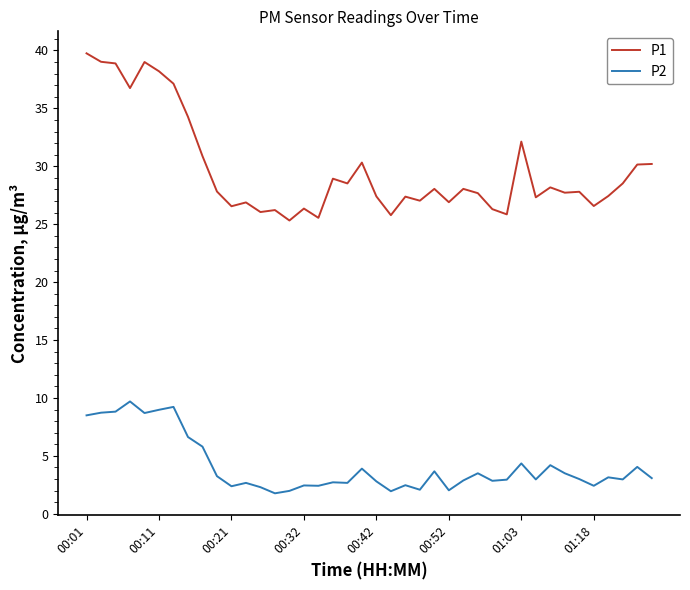

What is the maximum value for P2?

9.7